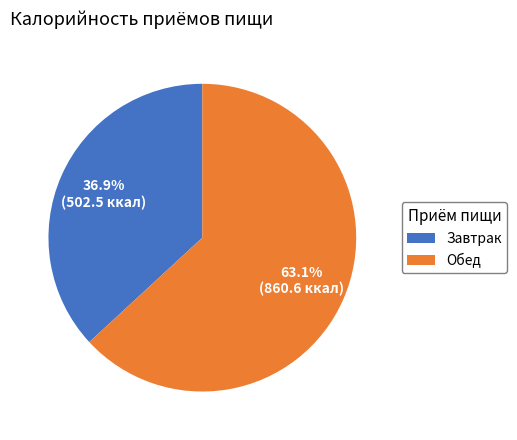

Count the number of slices in the pie.

2